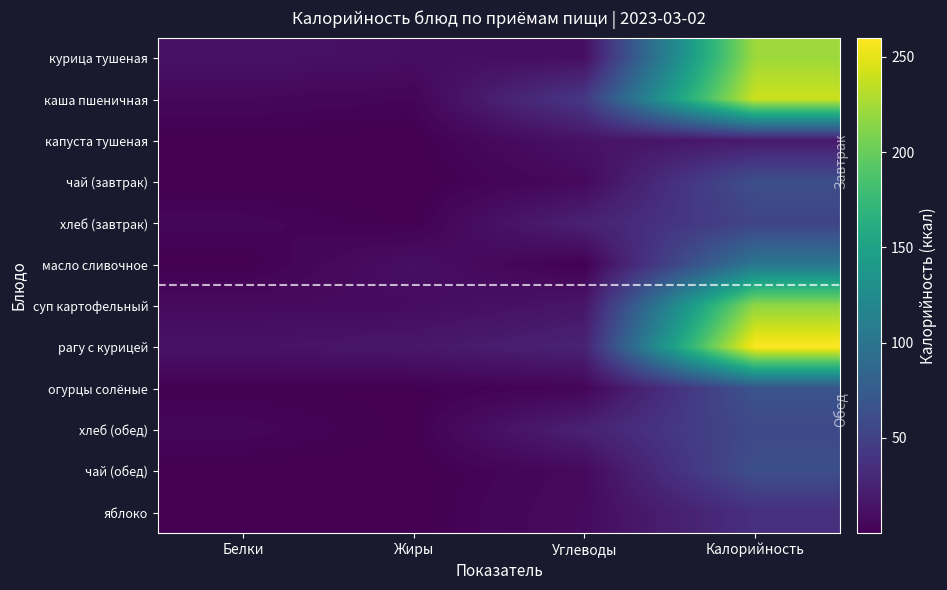

What is the difference between the highest and lowest values at Калорийность?

242.0